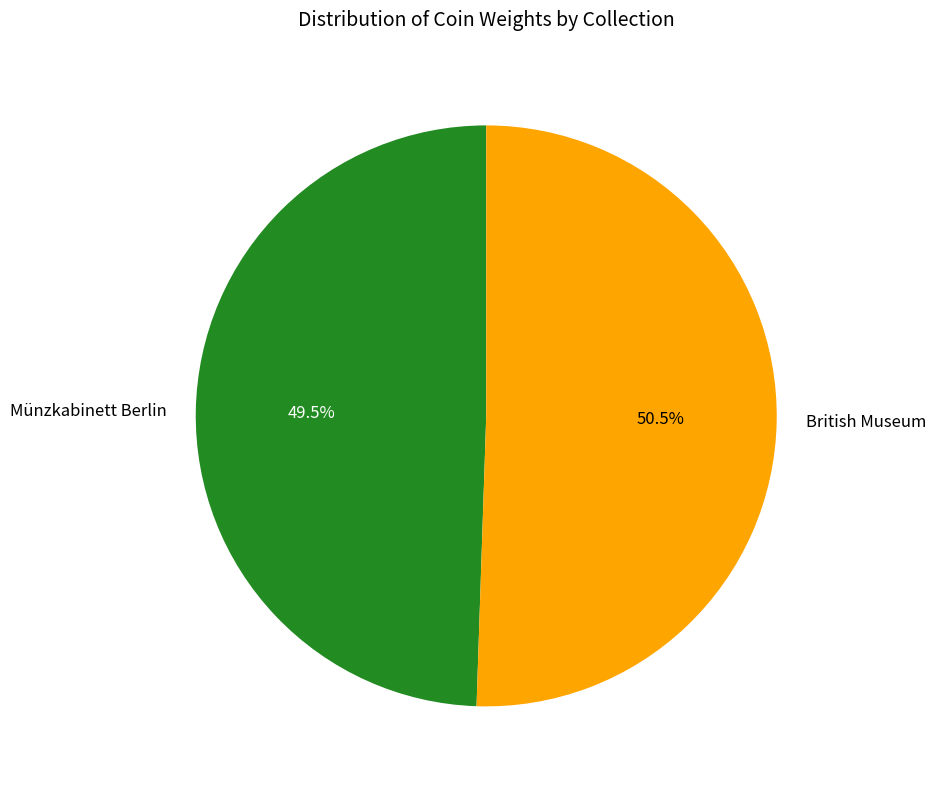

To the nearest percent, what is the combined percentage of Münzkabinett Berlin and British Museum?

100%